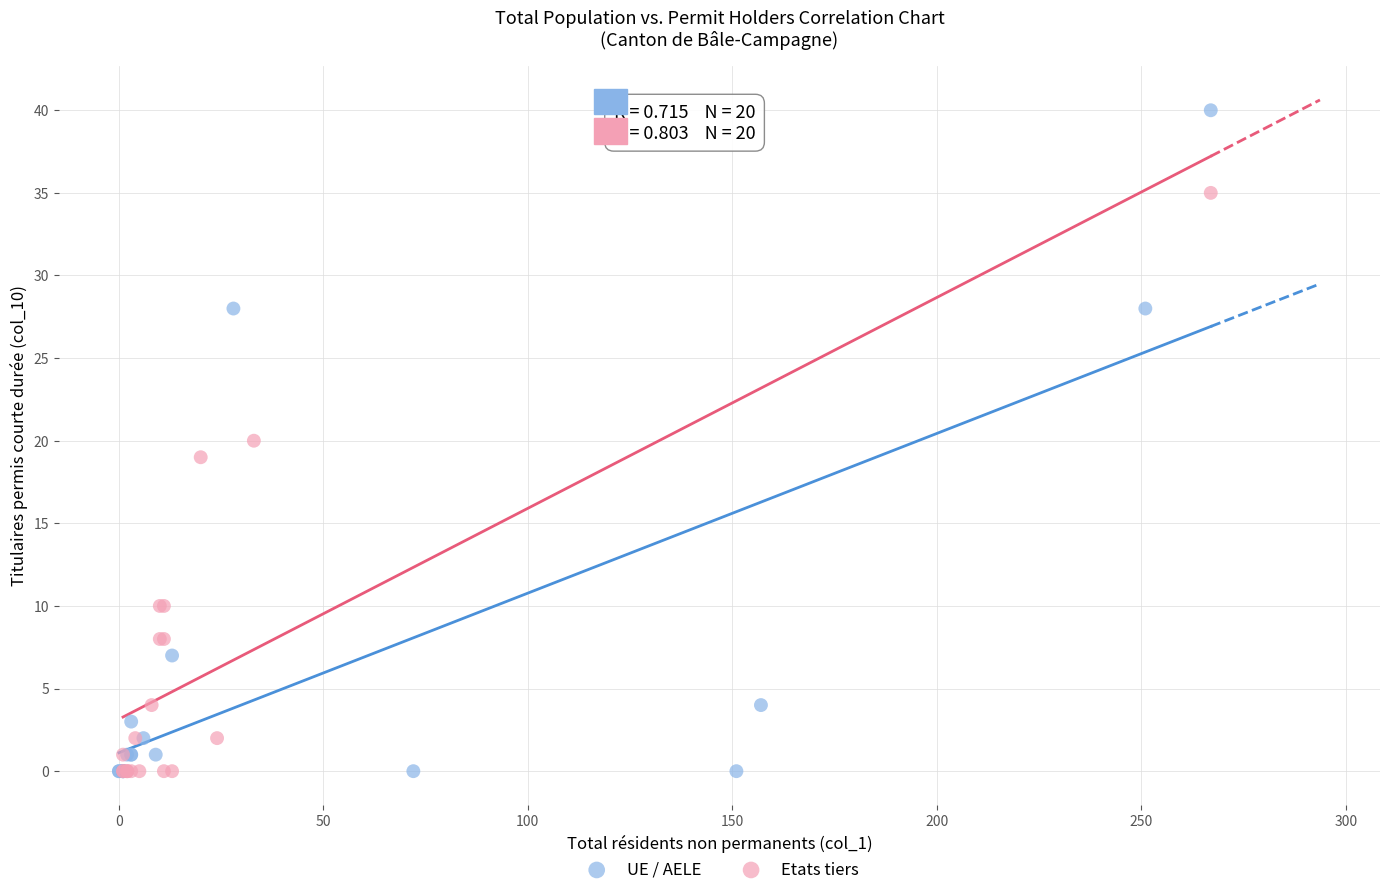

Which series has the widest spread of Y values?

UE / AELE